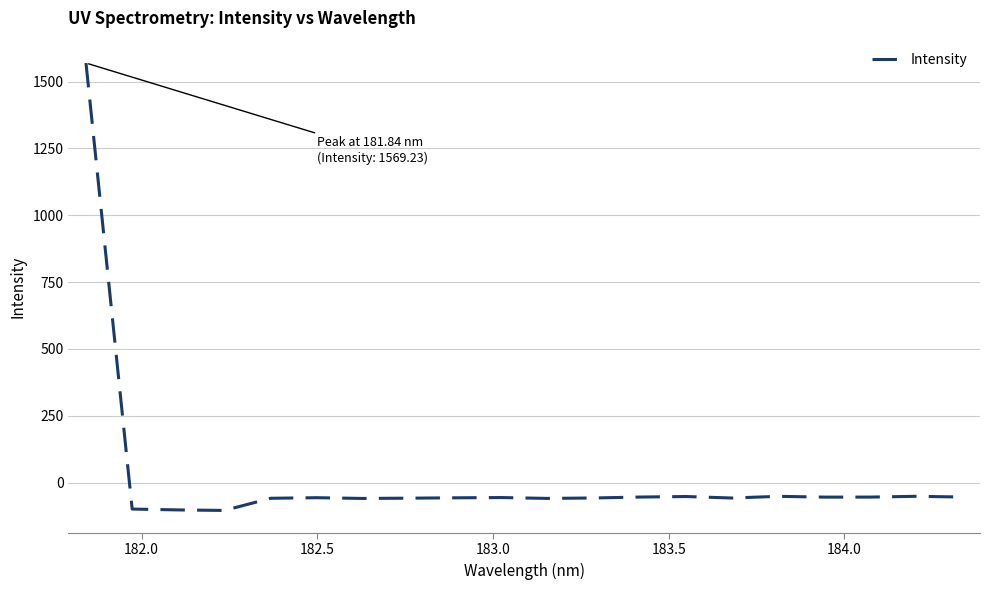

How many distinct data groups are displayed?

1